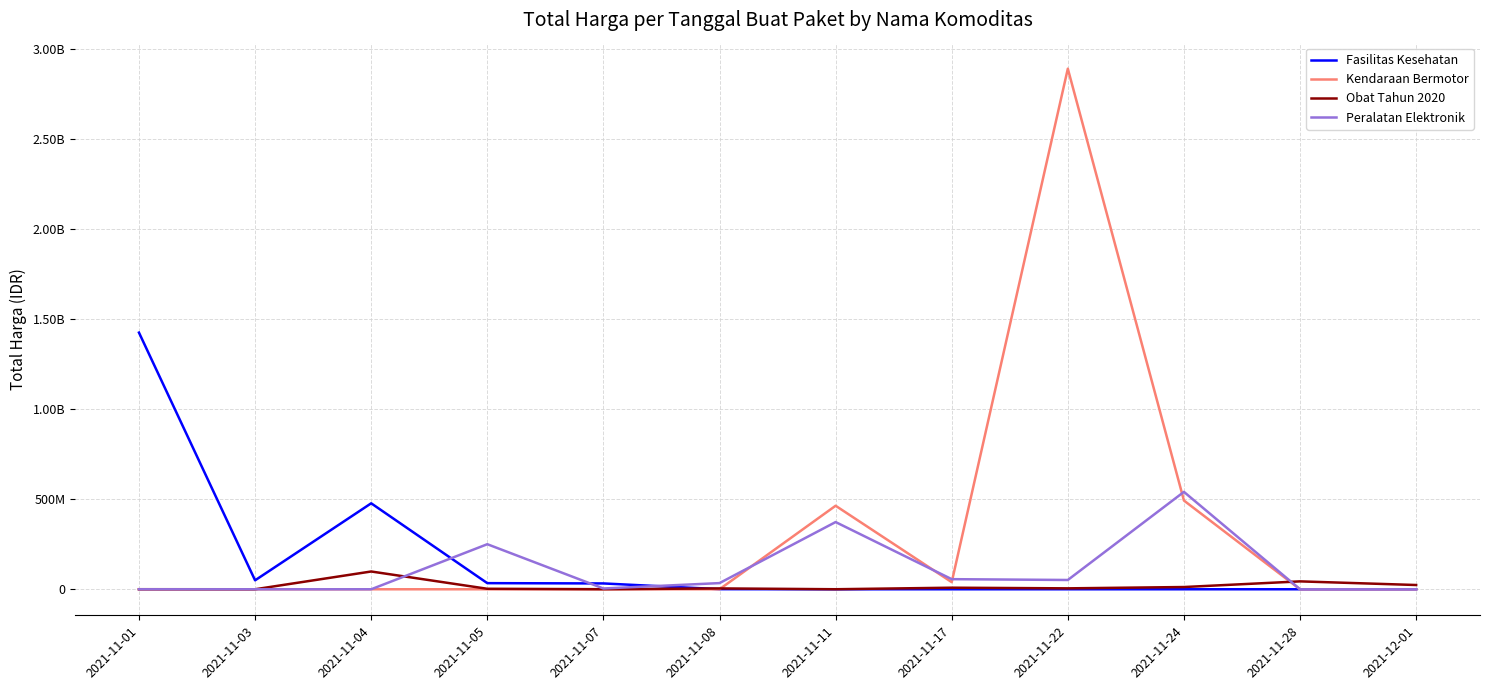

What is the highest value of the Kendaraan Bermotor series?

2892122000